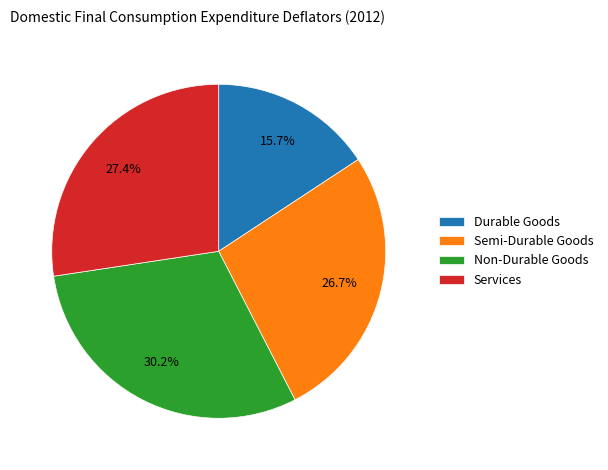

How many slices are in this pie chart?

4